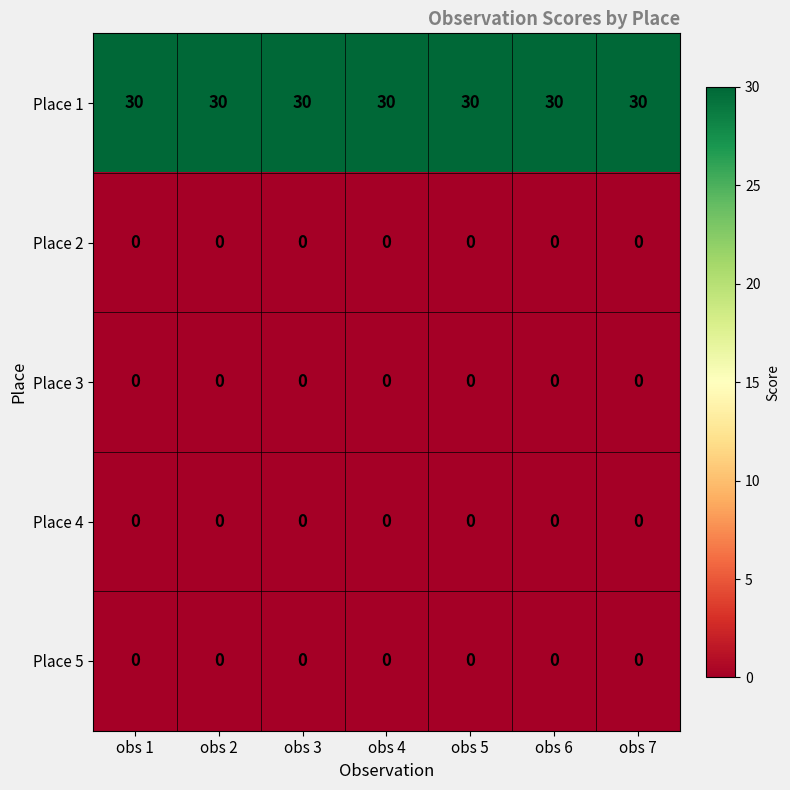

True or false: Place 4 has a value of 0 at obs 5.

True